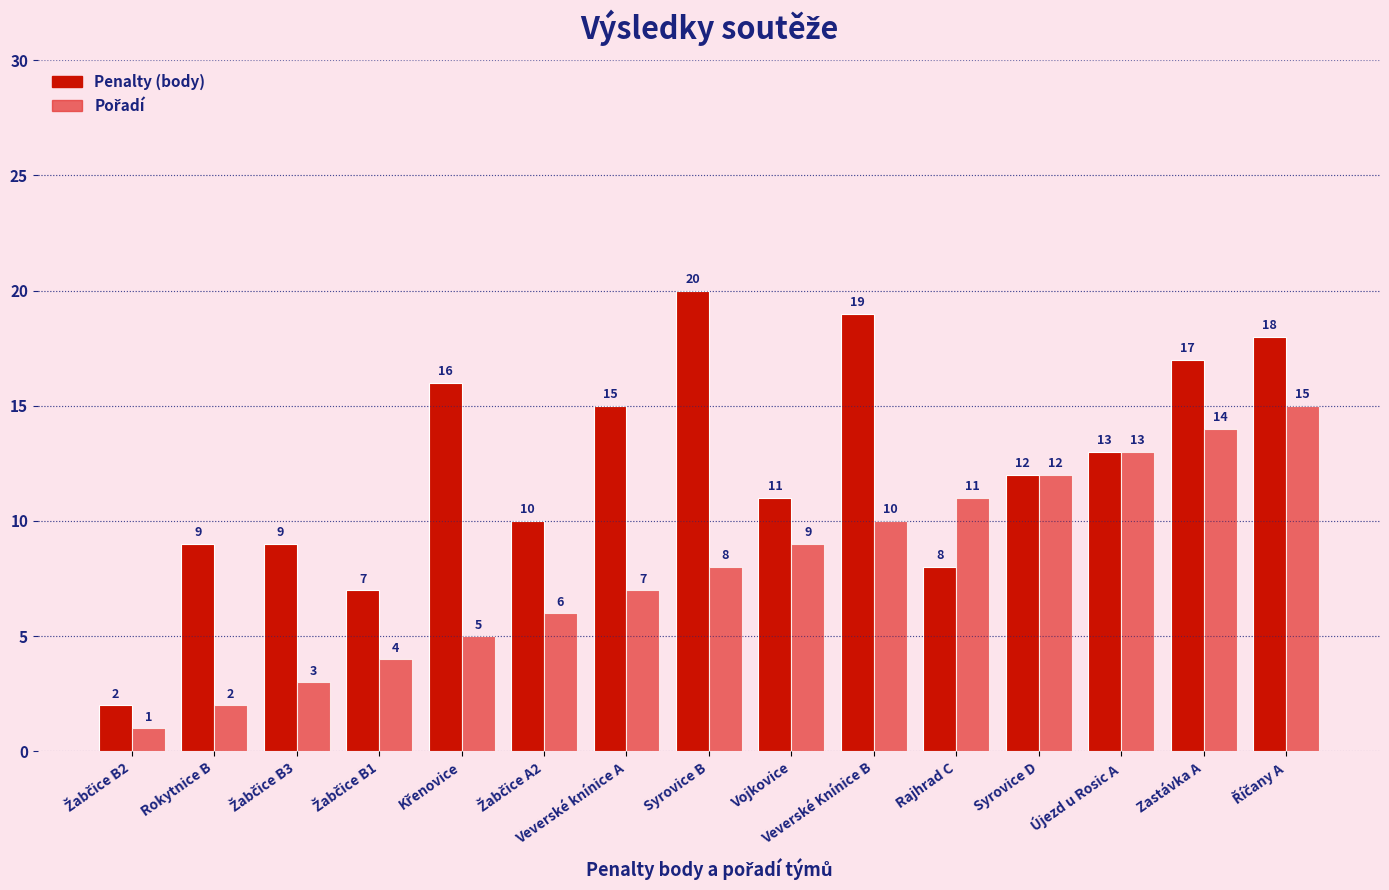

Which series has the widest spread of values?

Penalty (body)